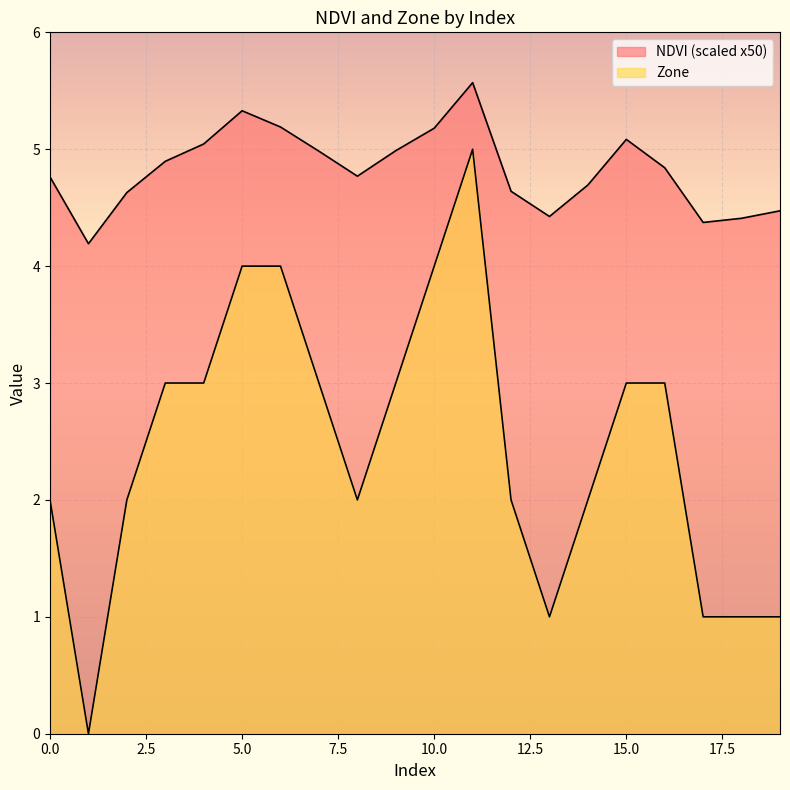

What is the sum of the Zone values at 13 and 2?

3.0